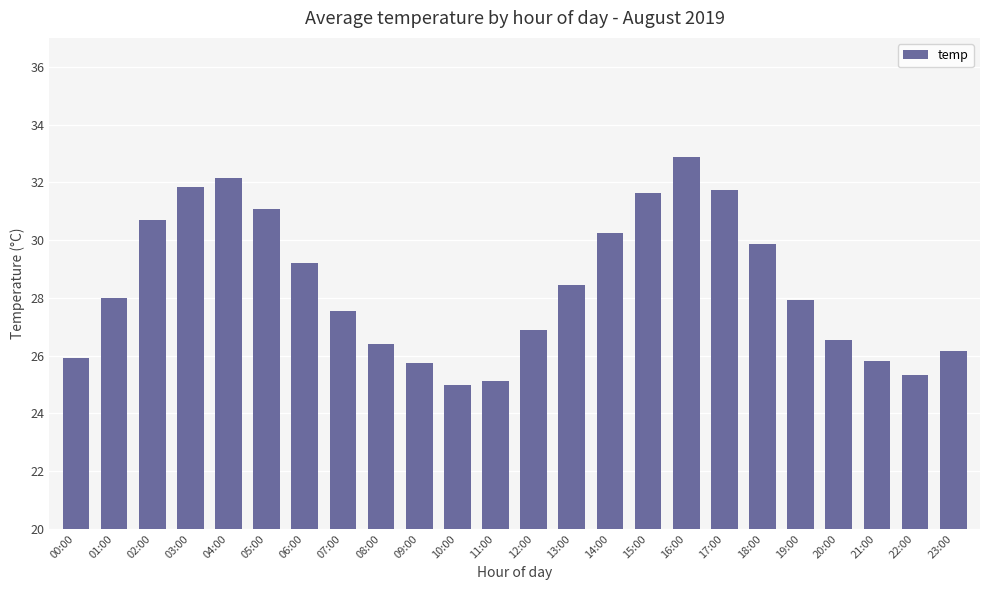

What is the difference between the values at 18:00 and 08:00?

3.5